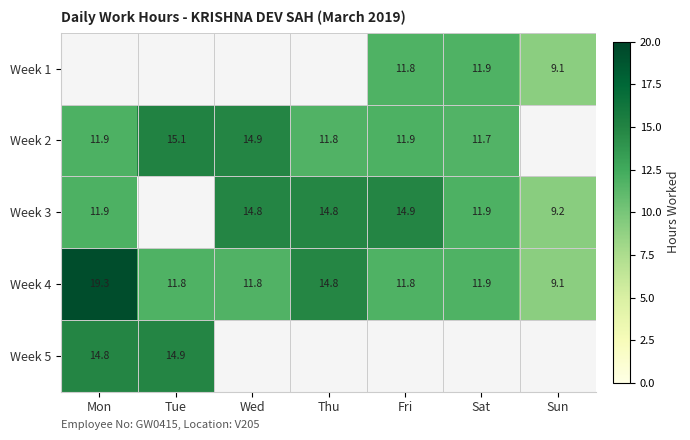

At which label does Week 4 first exceed 11?

Mon